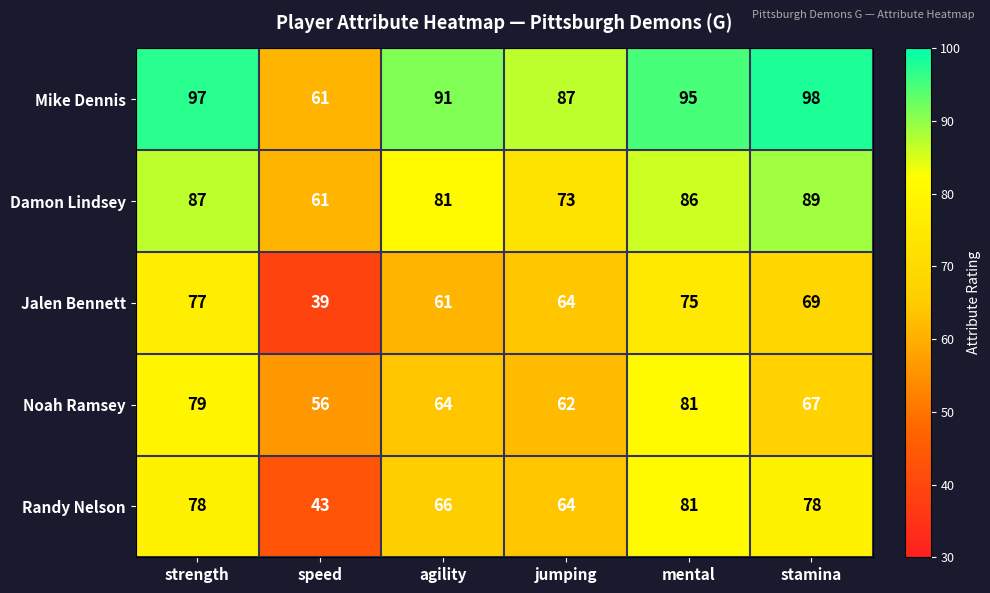

What is the approximate value of Noah Ramsey at agility?

64